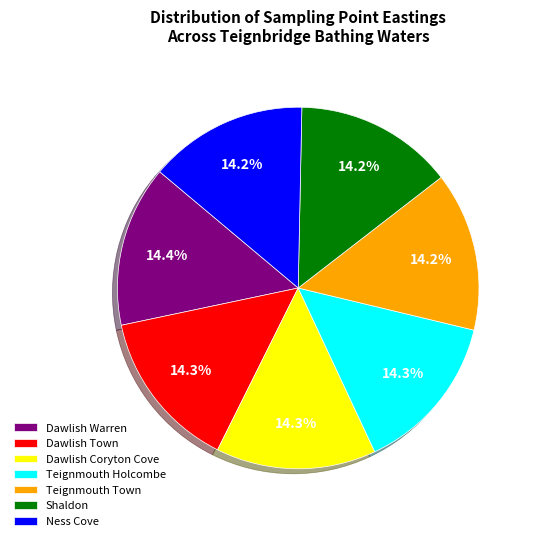

To the nearest percent, what percentage of the pie is Teignmouth Town?

14%